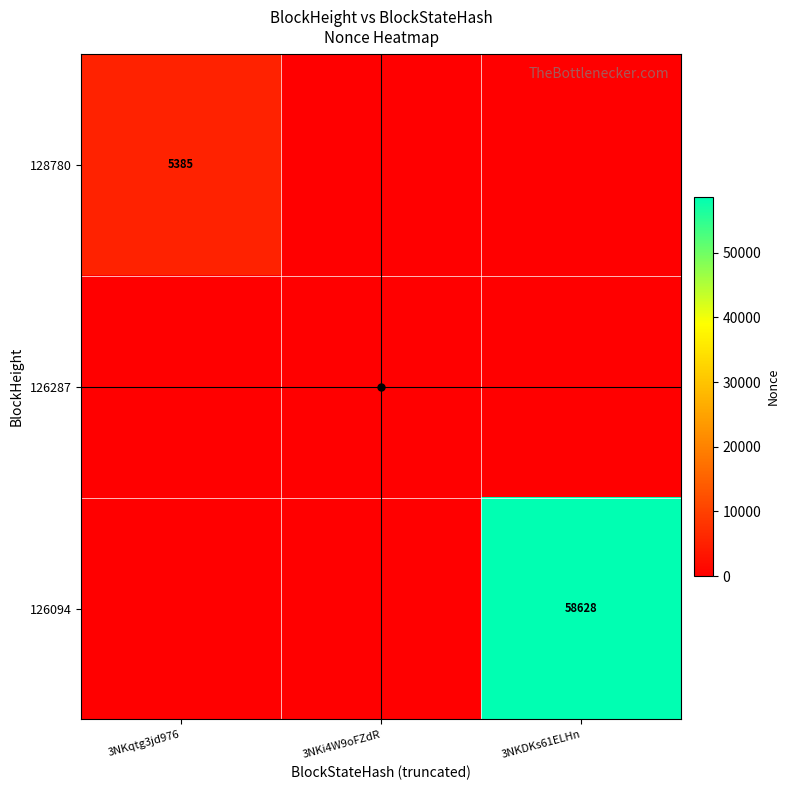

At which category is the sum across all series the highest?

3NKDKs61ELHn